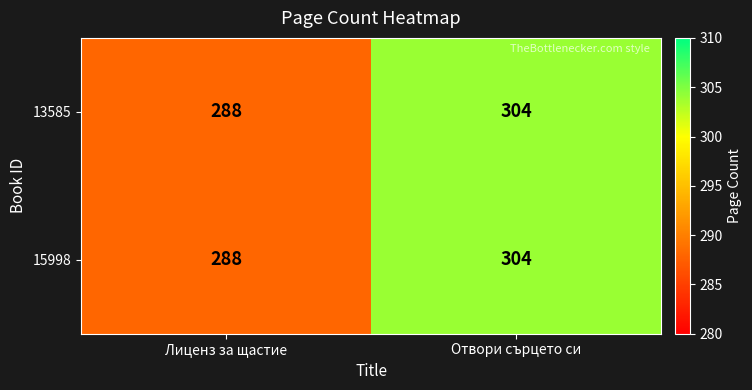

Which category has the highest value in the 15998 series?

Отвори сърцето си